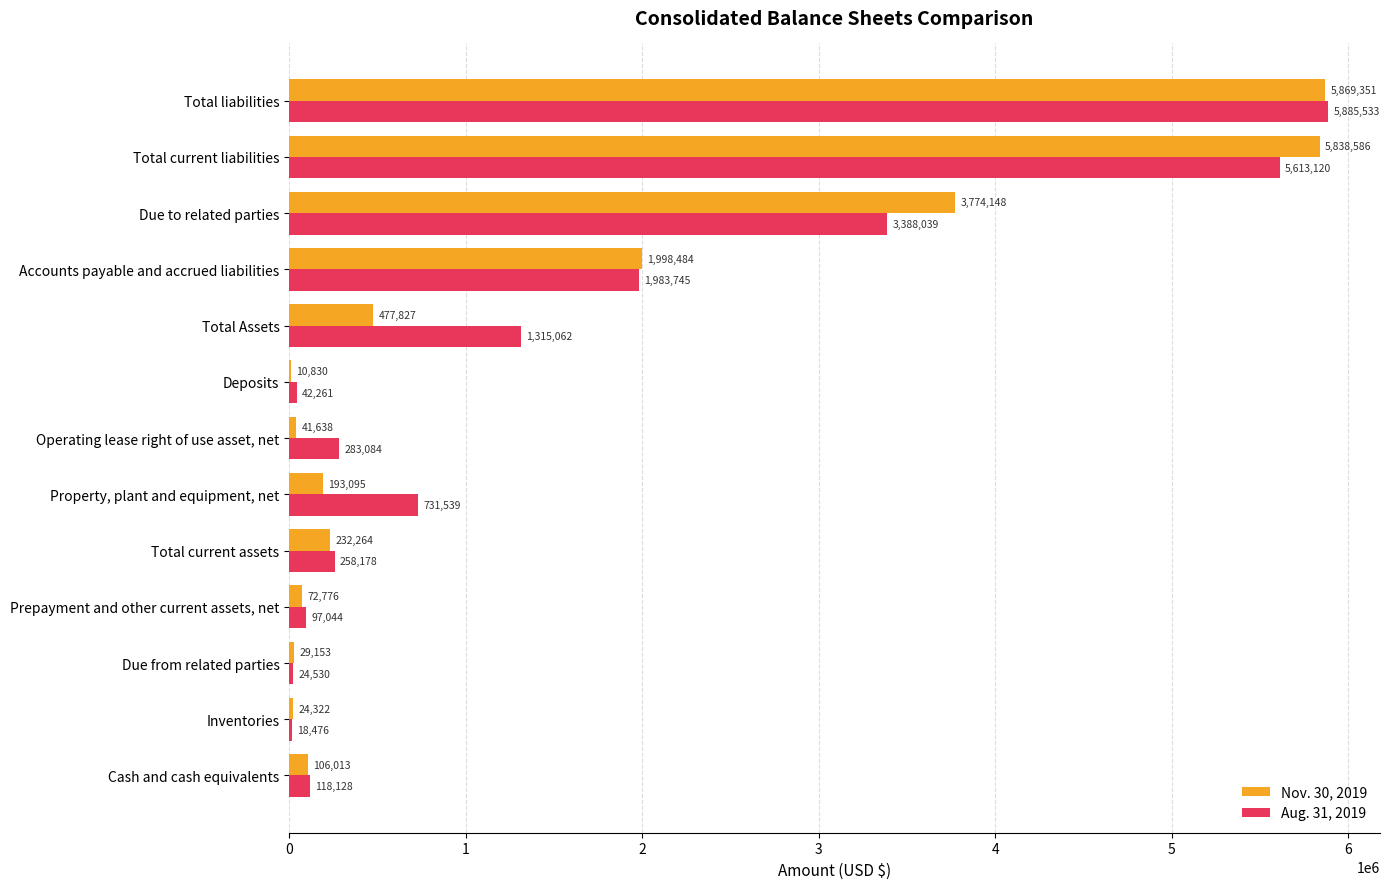

The Nov. 30, 2019 series shows 2987405 at Total liabilities. True or false?

False